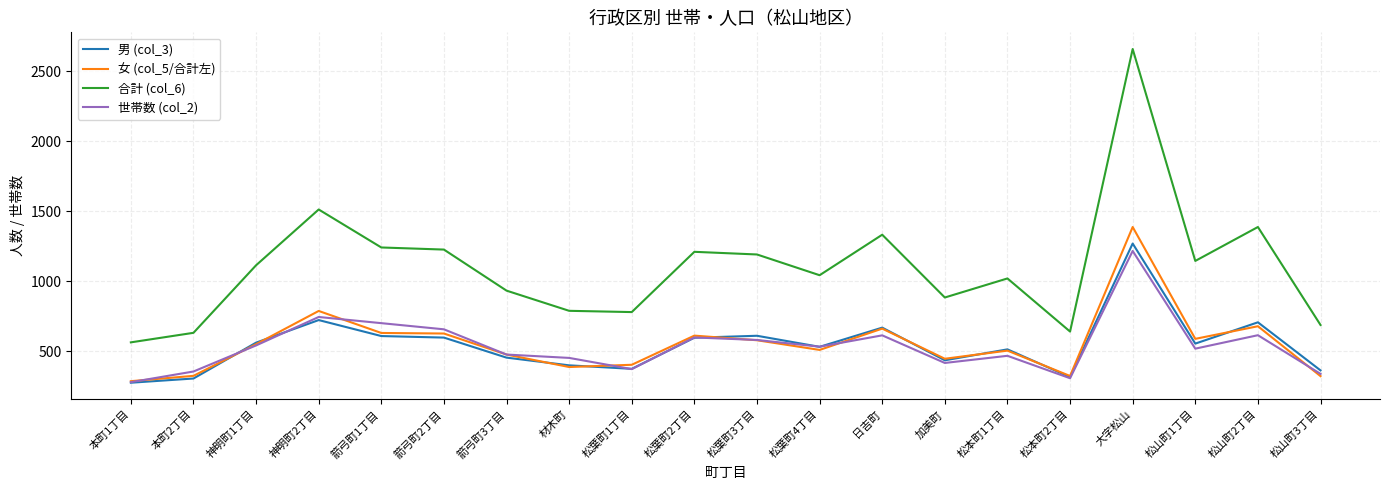

At which label is 合計 (col_6) closest to 1611?

神明町2丁目